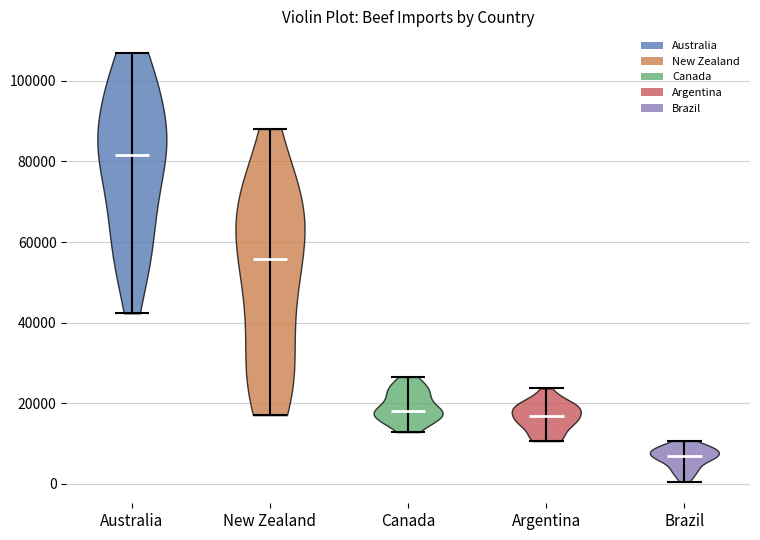

Reading left to right, read every violin against the y-axis: where its median line is, and the lowest and highest points it reaches. The values are not printed on the chart, so give them approximately, as read against the axis.

Australia: median line 82000, lowest point 42000, highest point 106000
New Zealand: median line 56000, lowest point 18000, highest point 88000
Canada: median line 18000, lowest point 12000, highest point 26000
Argentina: median line 16000, lowest point 10000, highest point 24000
Brazil: median line 6000, lowest point 0, highest point 10000